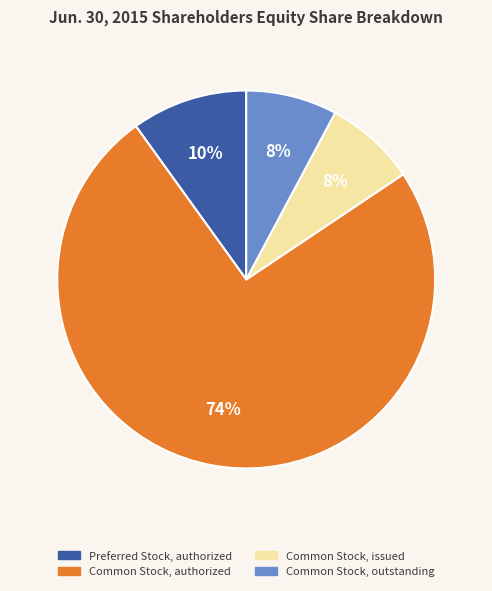

To the nearest percent, what is the average slice percentage?

25%